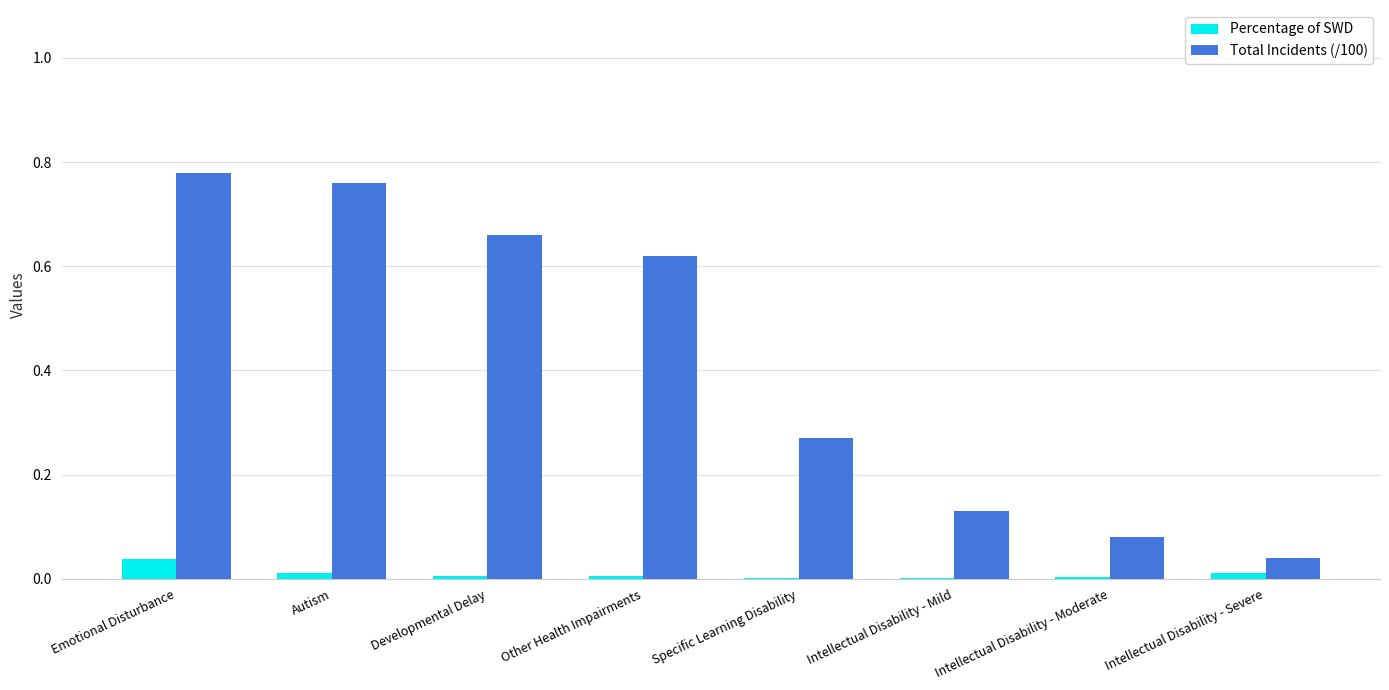

Is the value of Percentage of SWD at Developmental Delay greater than the value of Total Incidents (/100) at Autism?

No